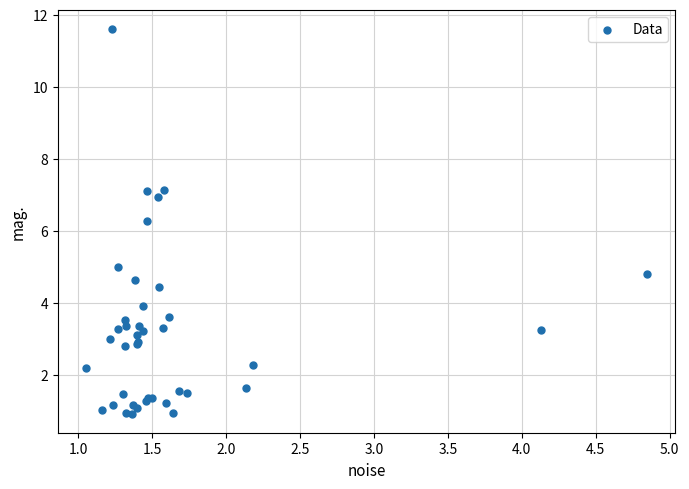

What Y value in the scatter plot is closest to 6?

6.3